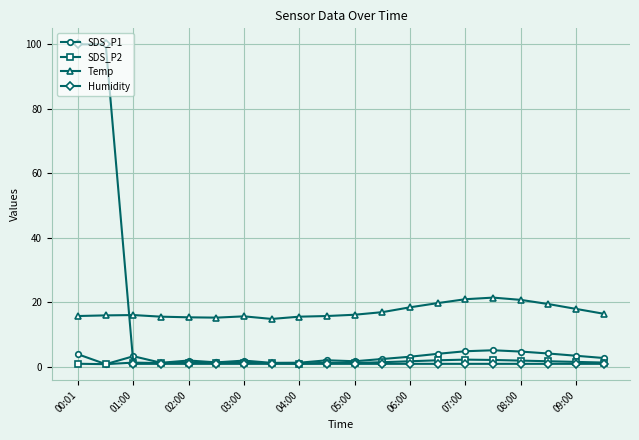

Which series has the largest range (max minus min)?

Humidity